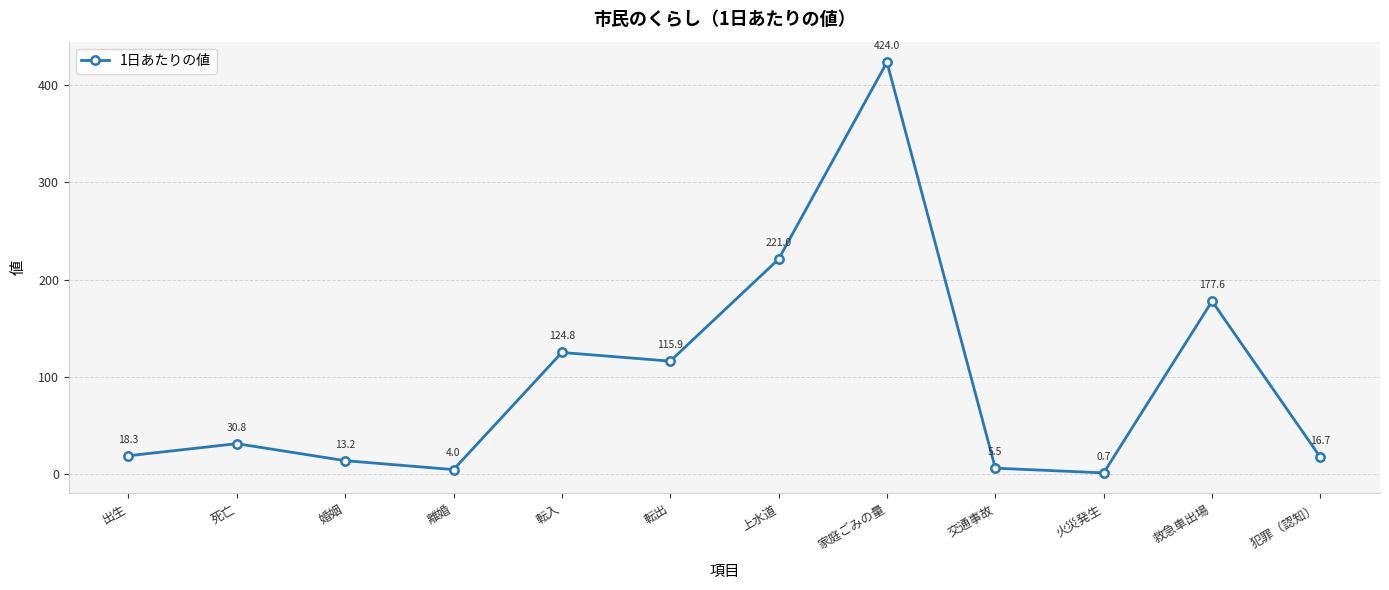

Is it true that the value at 婚姻 is 13.2?

True